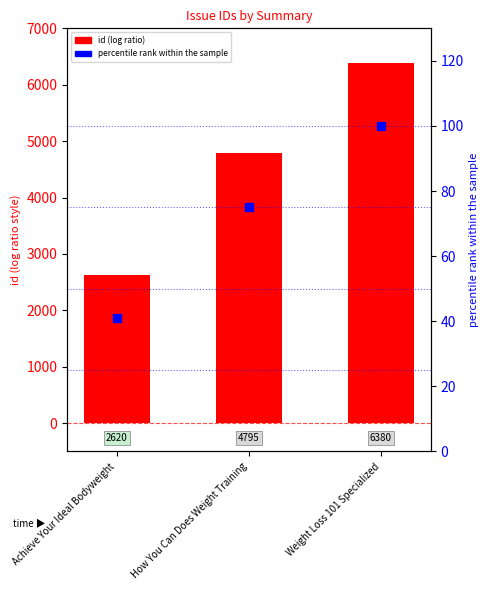

At how many categories does at least one series exceed 622?

3